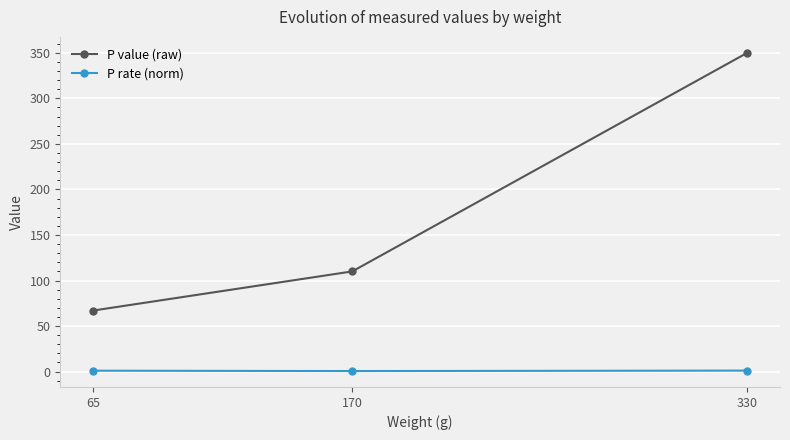

What is the lowest value of the P rate (norm) series?

0.6